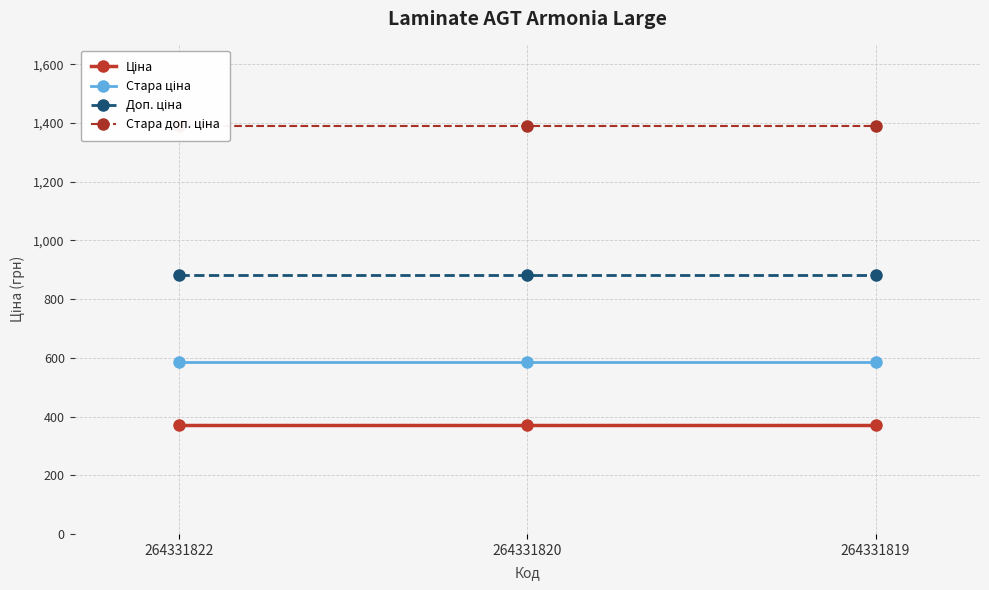

The Доп. ціна series shows 883.0 at 264331819. True or false?

True